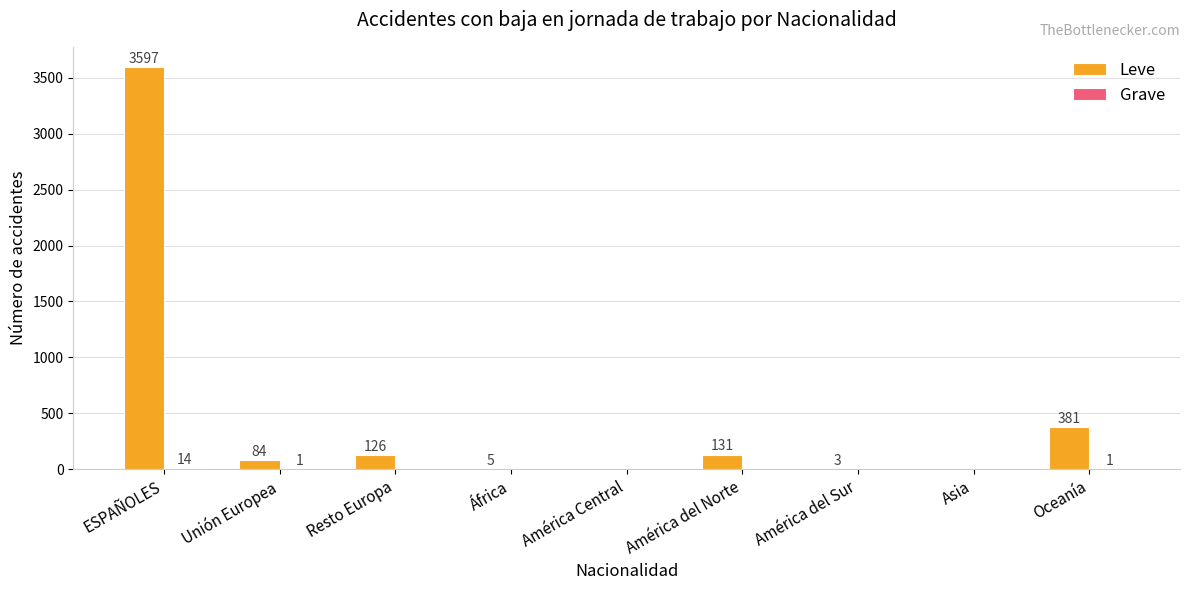

What is the sum of the Leve values at Unión Europea and América del Norte?

215